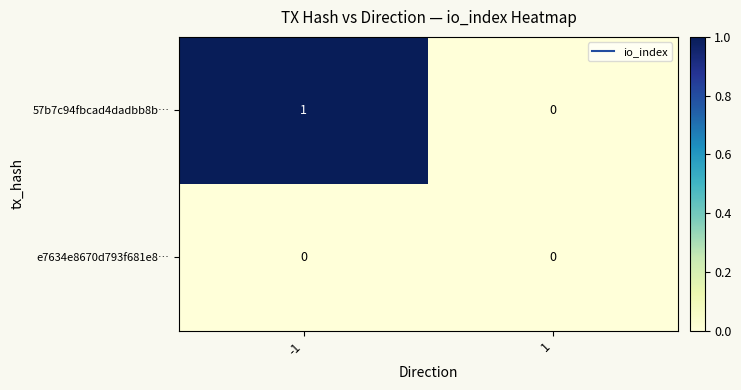

Is the value of e7634e8670d793f681e8… at 1 greater than the value of 57b7c94fbcad4dadbb8b… at -1?

No